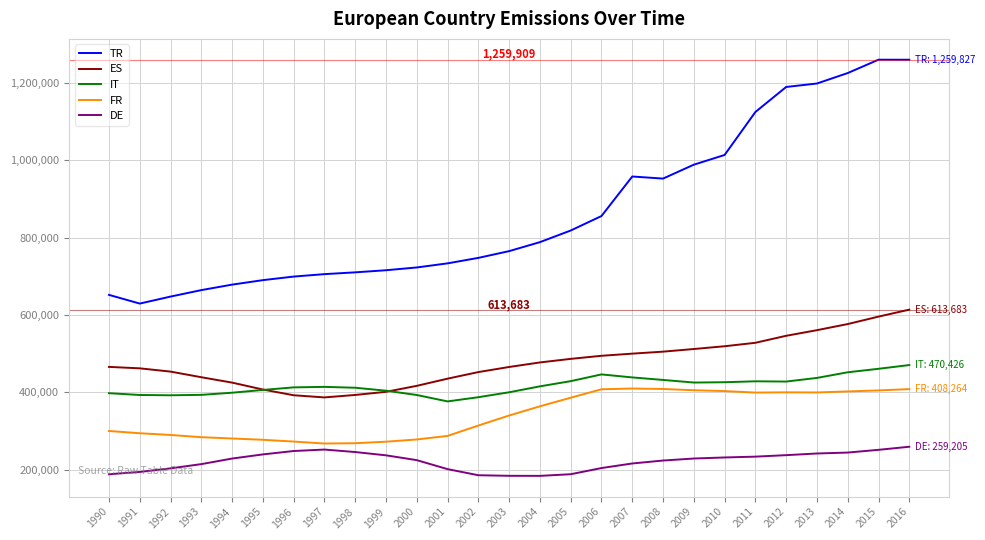

Is it true that IT equals 679237 at 1990?

False